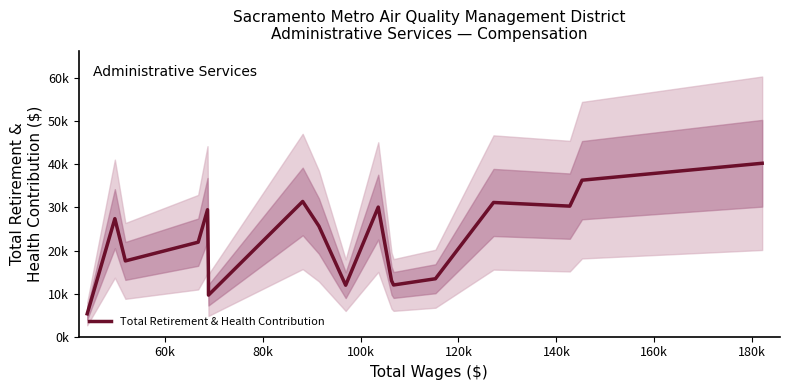

What is the average value?

22344